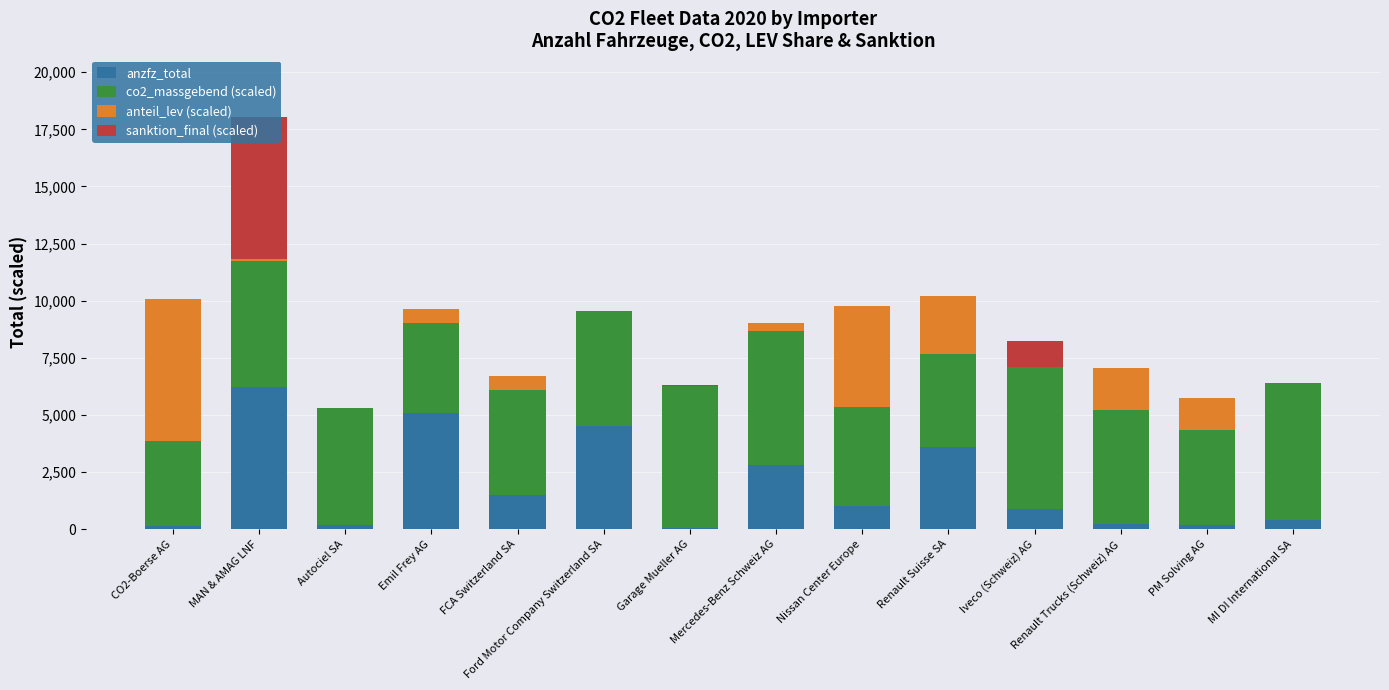

Count the number of data series in this chart.

4